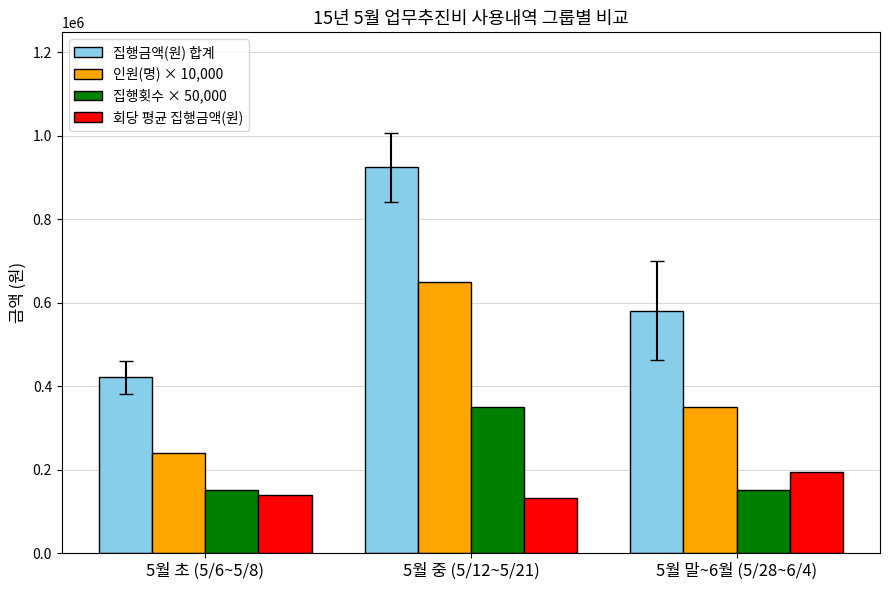

What is the label of the 3rd bar from the right?

5월 초 (5/6~5/8)